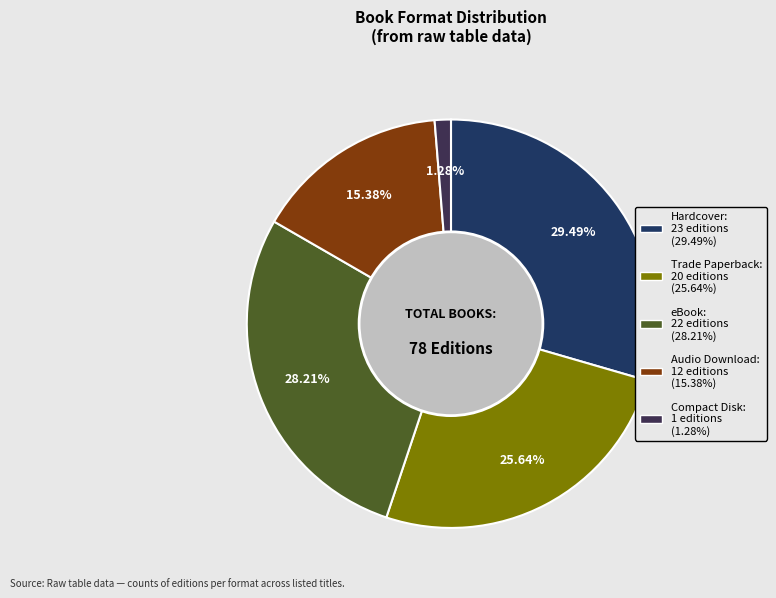

Does any single category account for the majority?

No